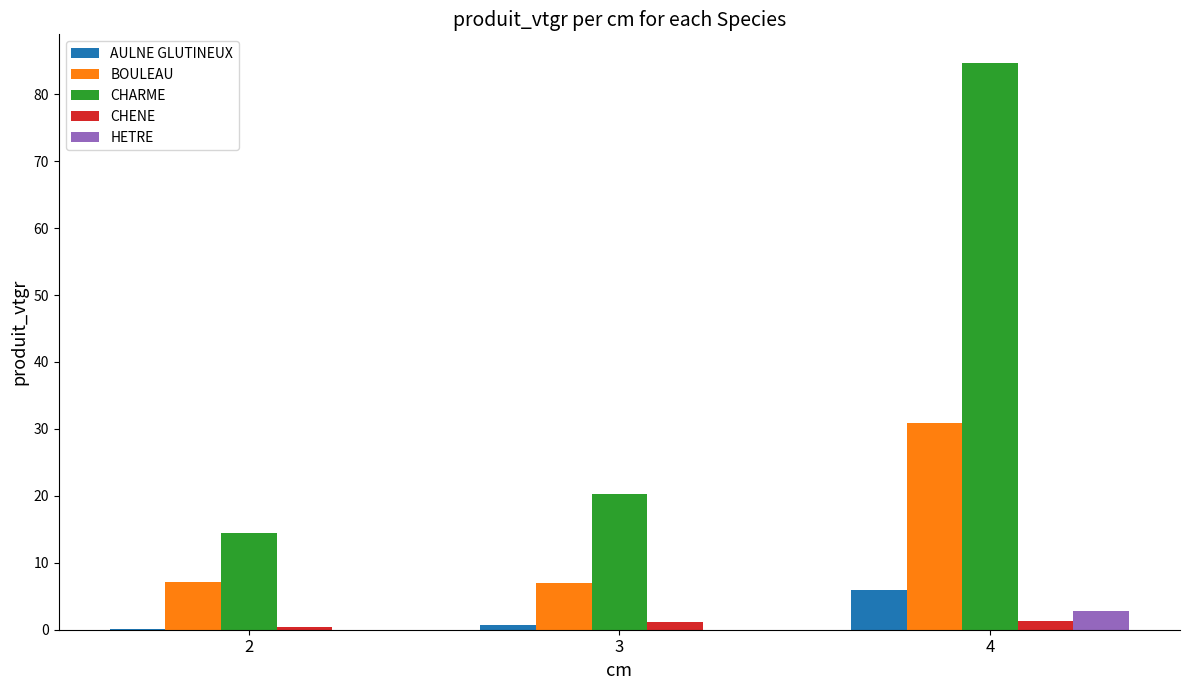

What is the maximum value shown in the chart?

84.7